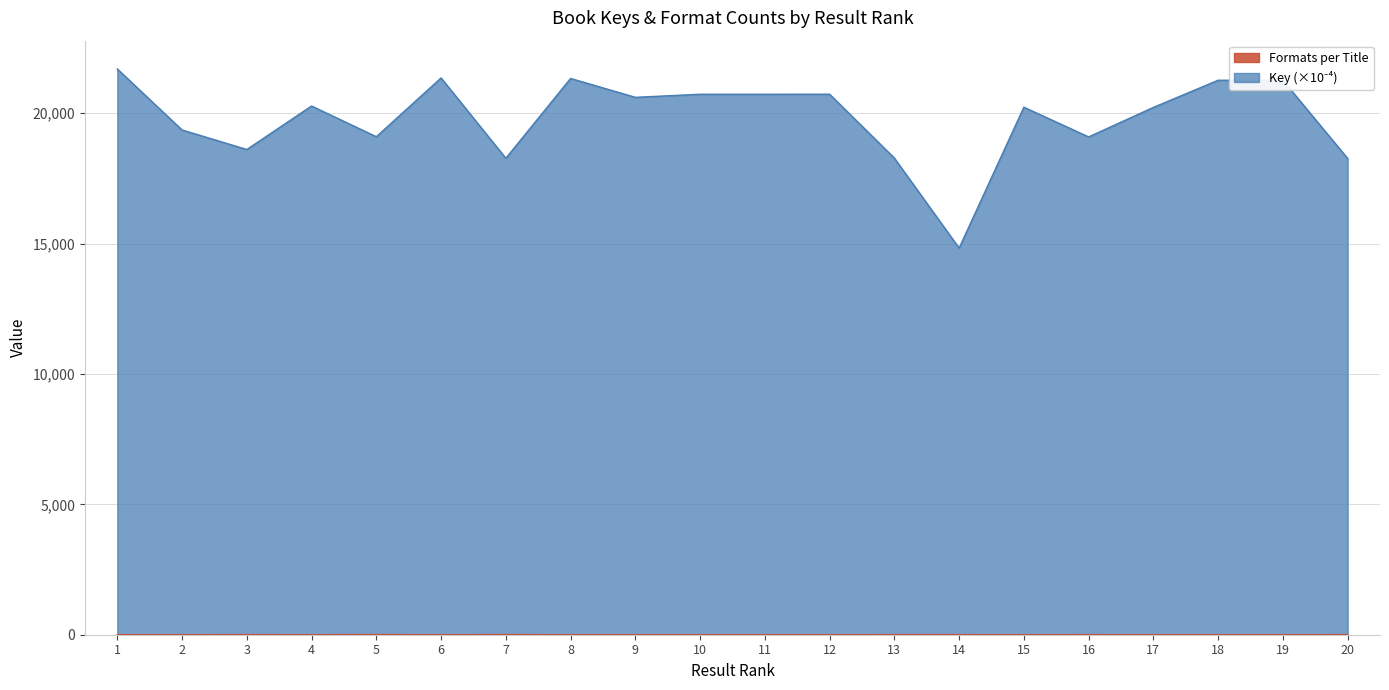

At which category does the chart reach its peak across all series?

1